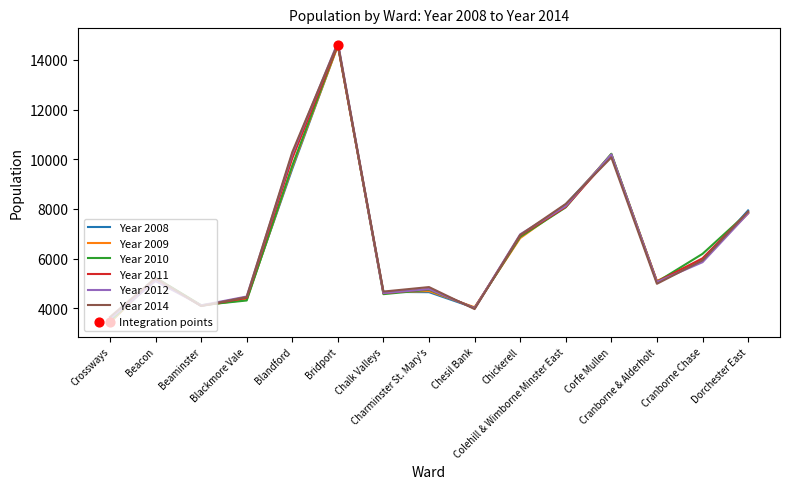

What is the maximum value shown in the chart?

14704